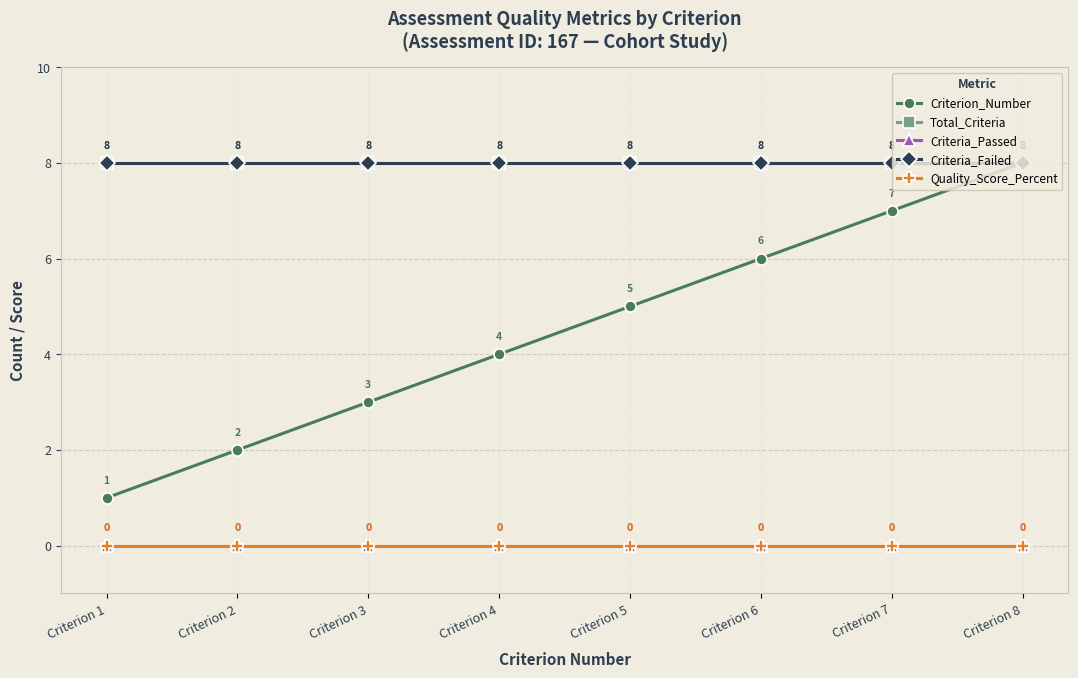

At which label is Criteria_Failed closest to 8?

Criterion 1